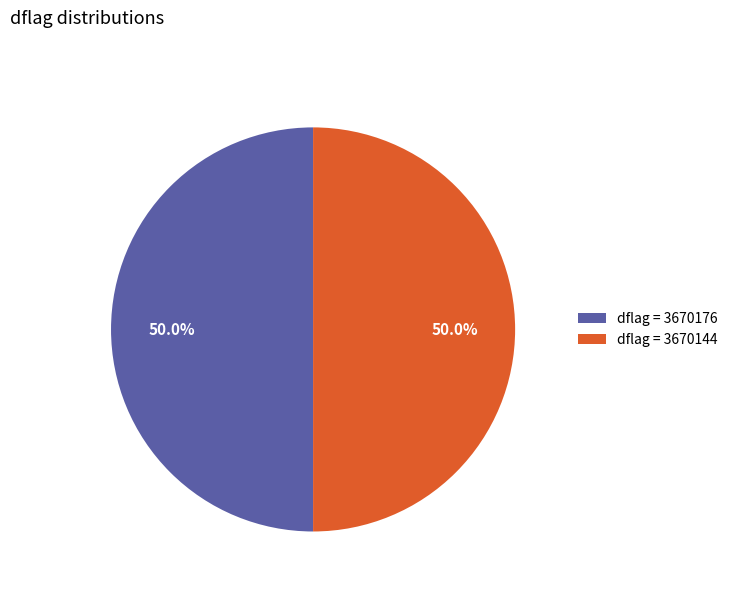

How many slices are in this pie chart?

2